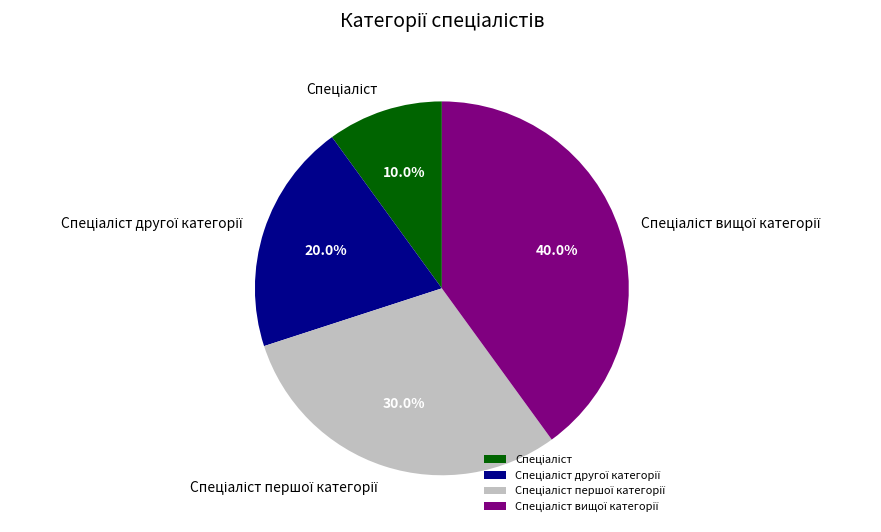

Is there any slice that represents more than half of the pie?

No